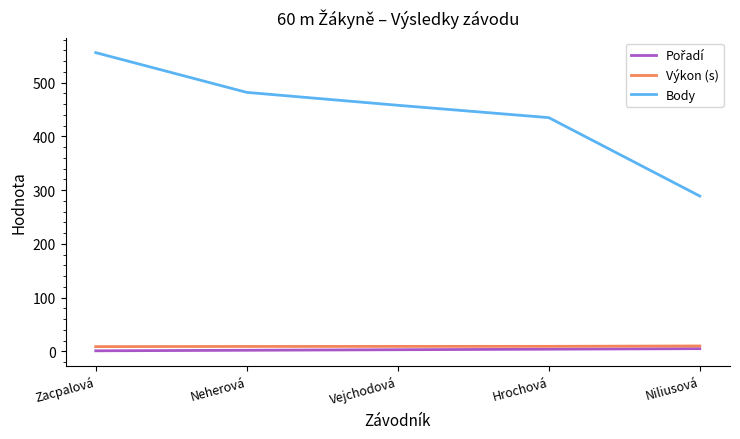

True or false: Body has a value of 185.1 at Niliusová.

False